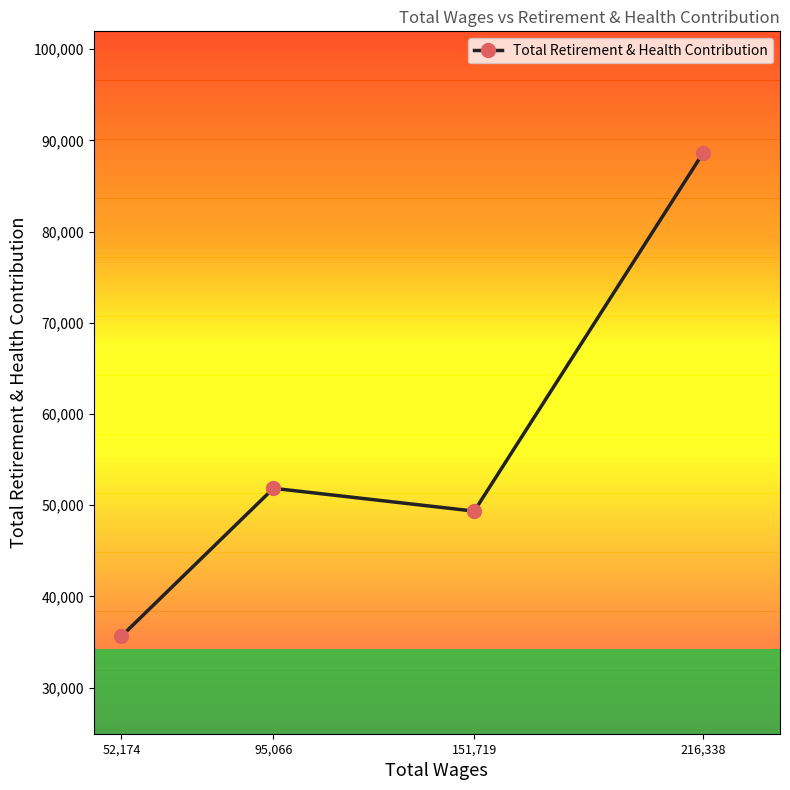

How many distinct data groups are displayed?

1